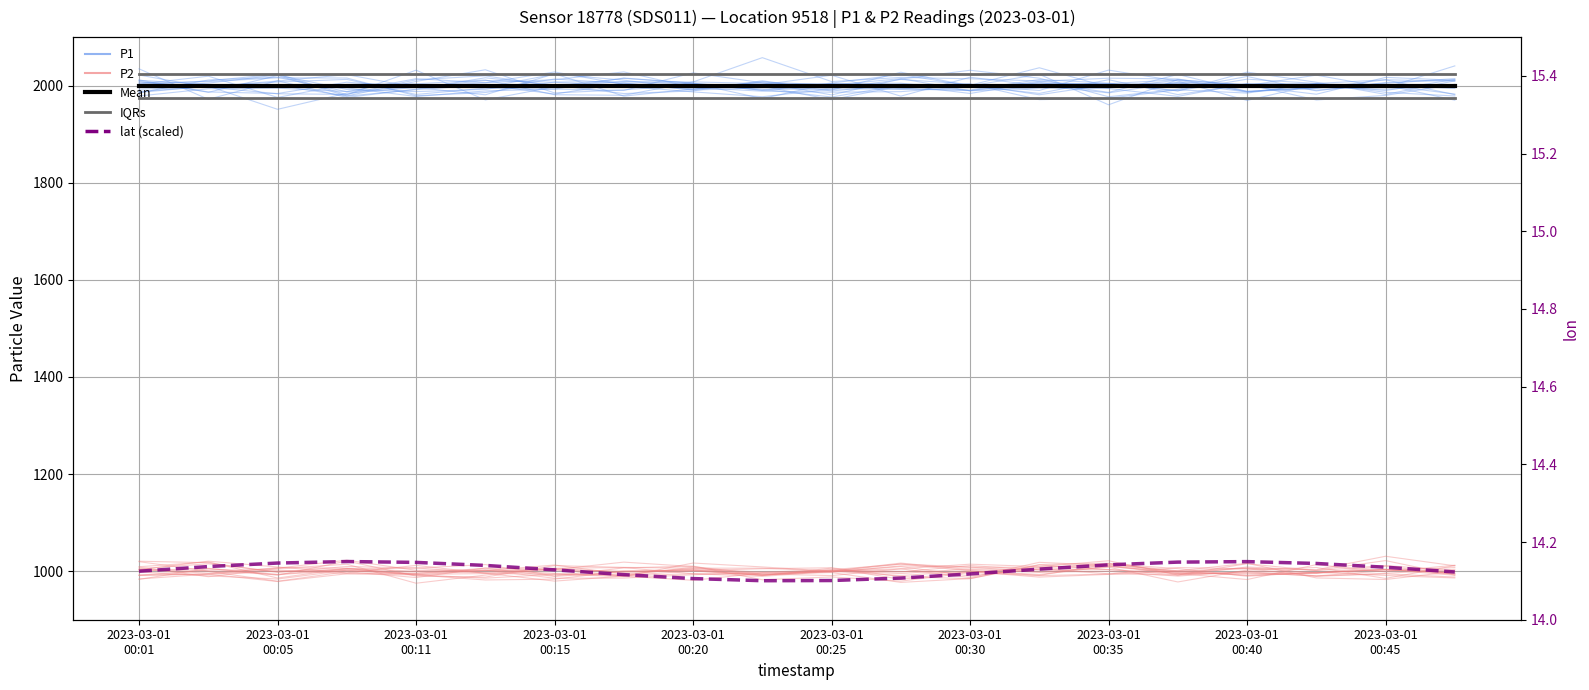

Which series has the widest spread of values?

P1